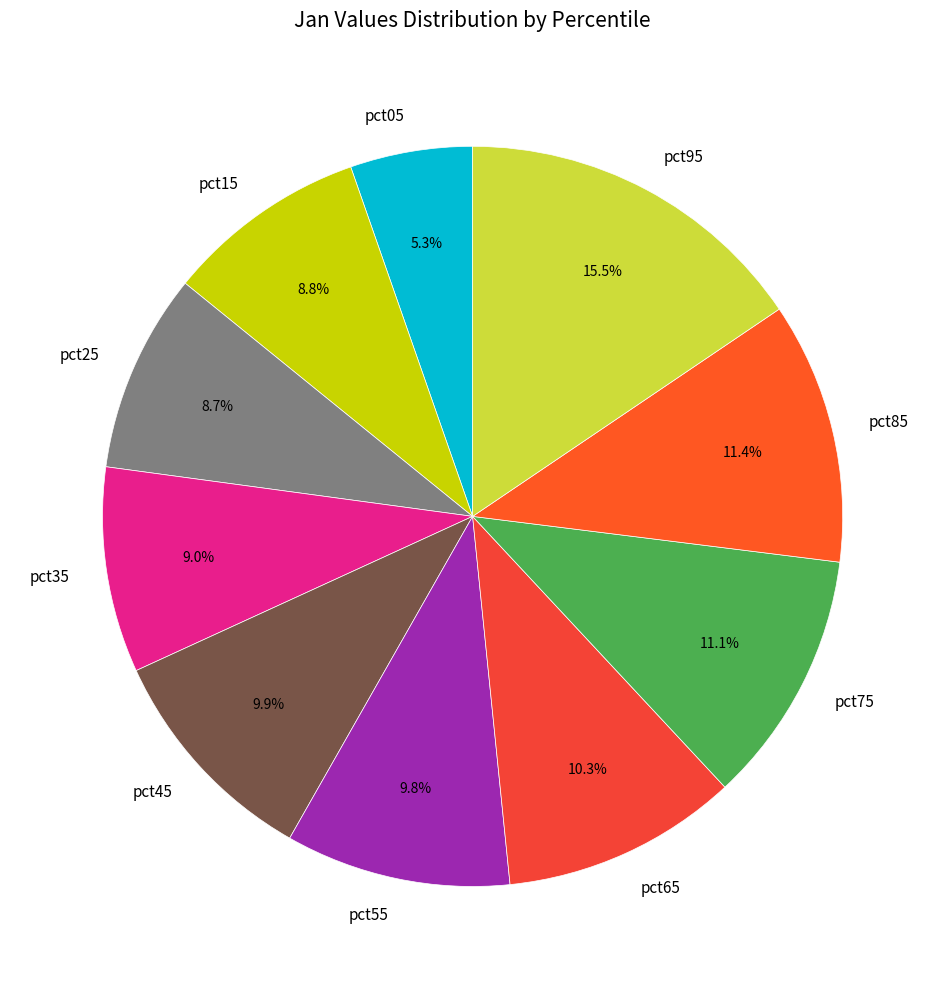

To the nearest percent, what is the difference between the pct15 and pct65 slice percentages?

2%